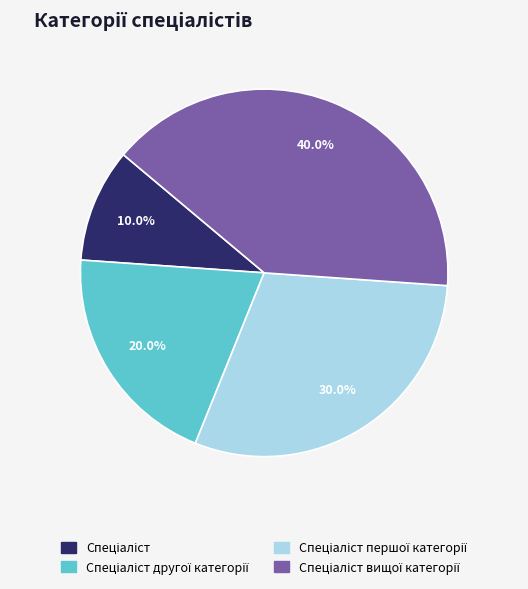

Does any single category account for the majority?

No